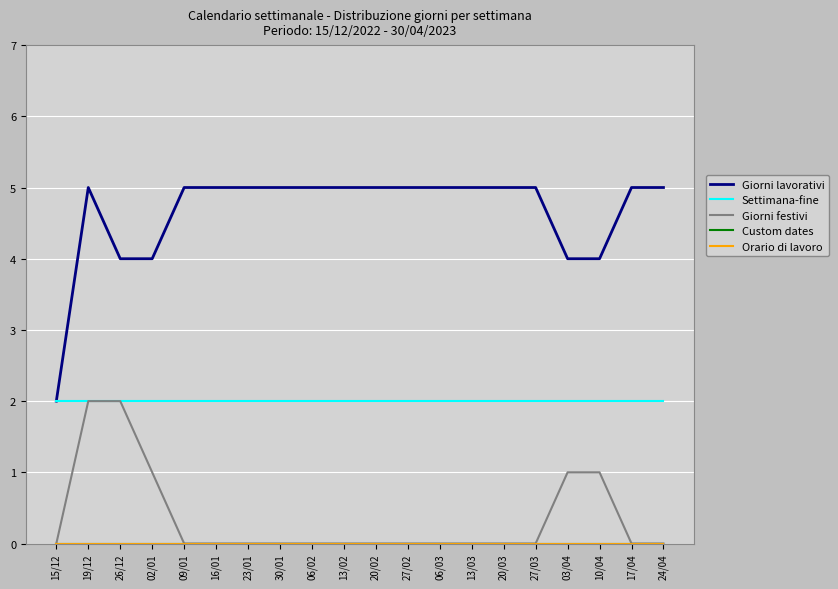

True or false: Giorni festivi and Custom dates cross at least once.

False